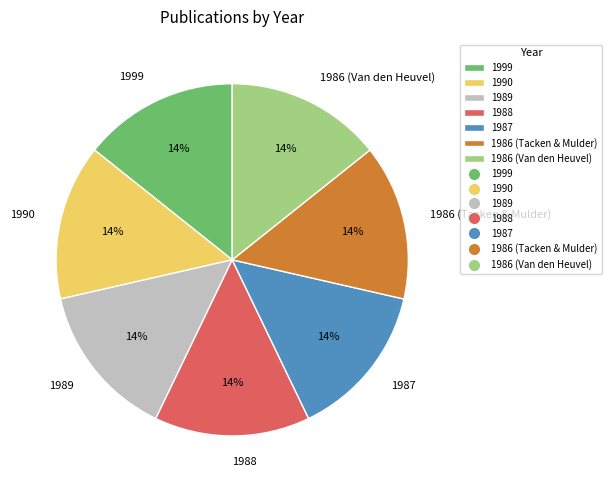

To the nearest percent, what percentage of the pie is 1988?

14%